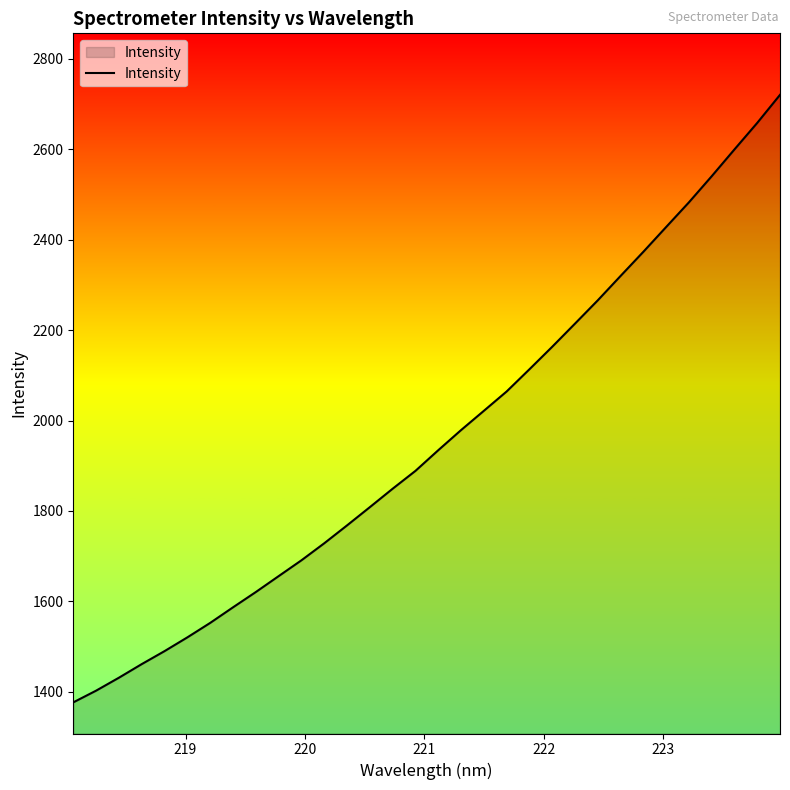

What is the maximum value shown in the chart?

2720.0